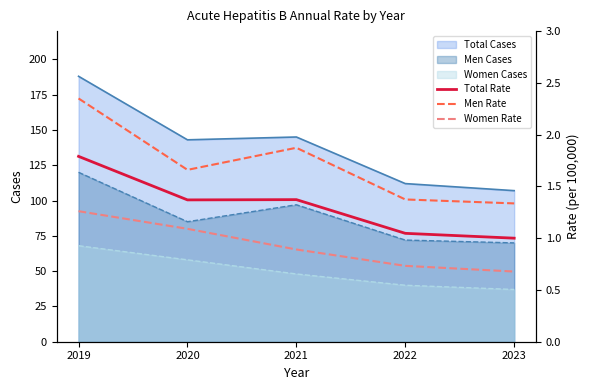

At which label is Women Cases closest to 52?

2021